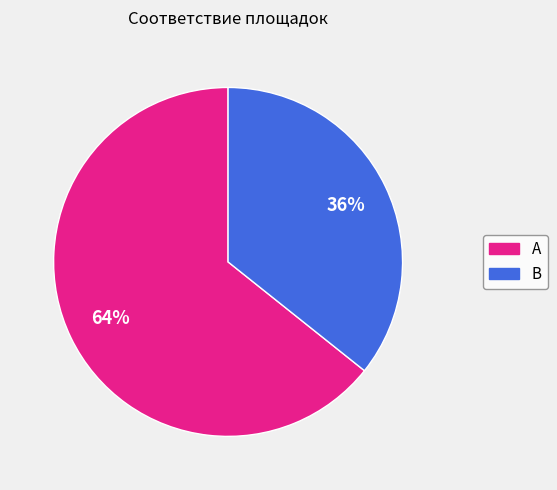

Approximately how many times larger is the value at A compared to B?

1.8